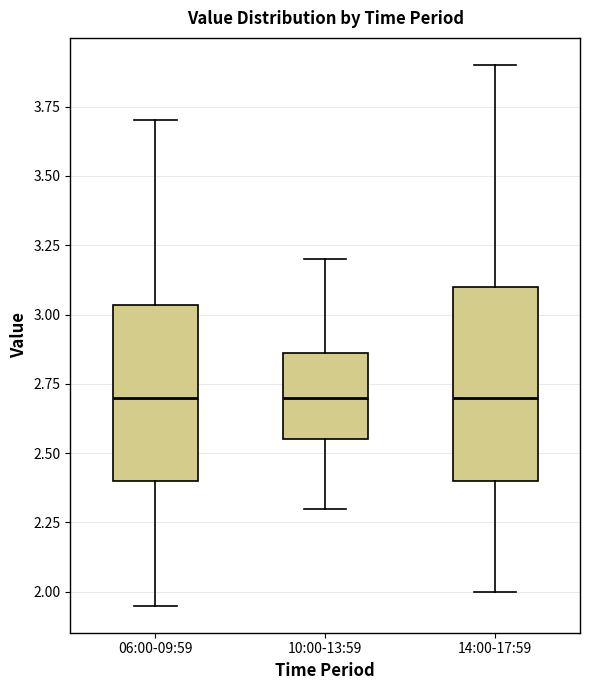

Reading left to right, transcribe this box plot: for each box, give where its median line is, the range the box spans, and where its two whiskers end, as read against the y-axis. The values are not printed on the chart, so give them approximately, as read against the axis.

06:00-09:59: median 2.70, box 2.40 to 3.05, whiskers 1.95 to 3.70
10:00-13:59: median 2.70, box 2.55 to 2.85, whiskers 2.30 to 3.20
14:00-17:59: median 2.70, box 2.40 to 3.10, whiskers 2.00 to 3.90